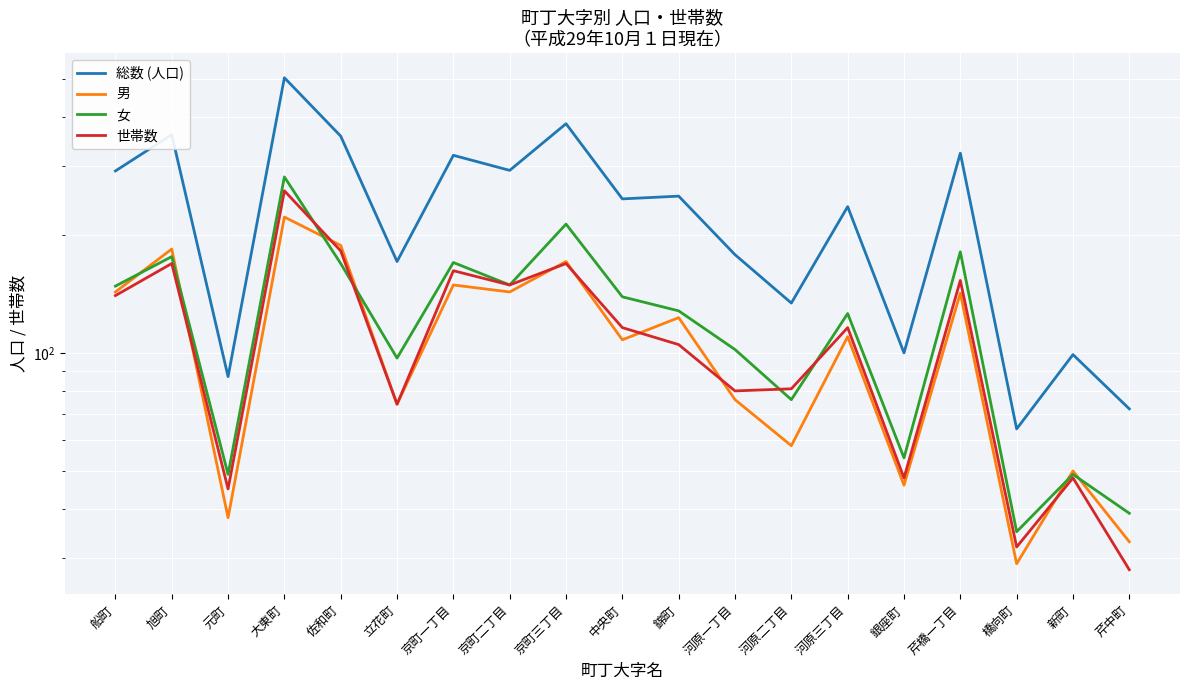

What is the highest value of the 女 series?

281